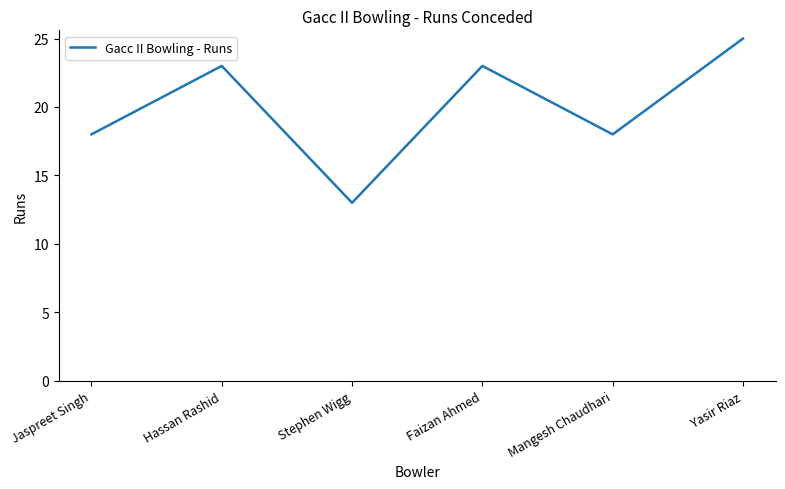

Reading left to right, transcribe all the data shown in this chart.

18	23	13	23	18	25